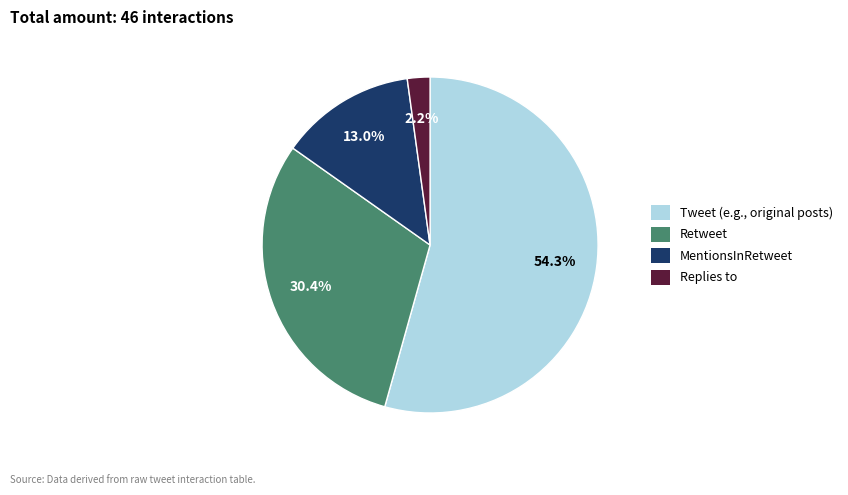

Combined, do Replies to and Retweet account for over 50%?

No